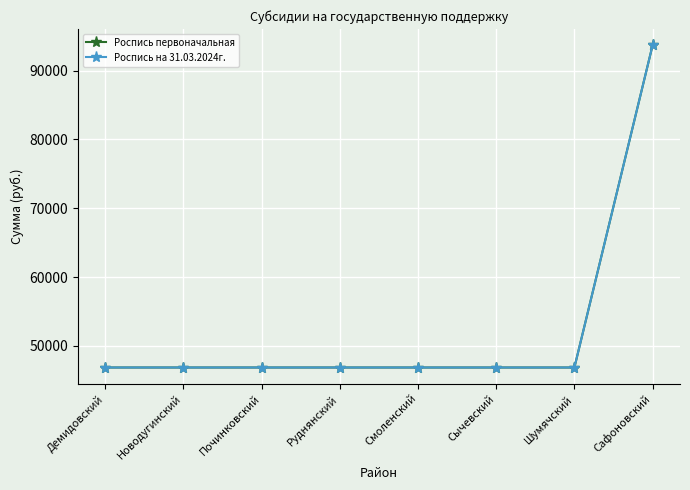

Does the chart have visible grid lines?

Yes